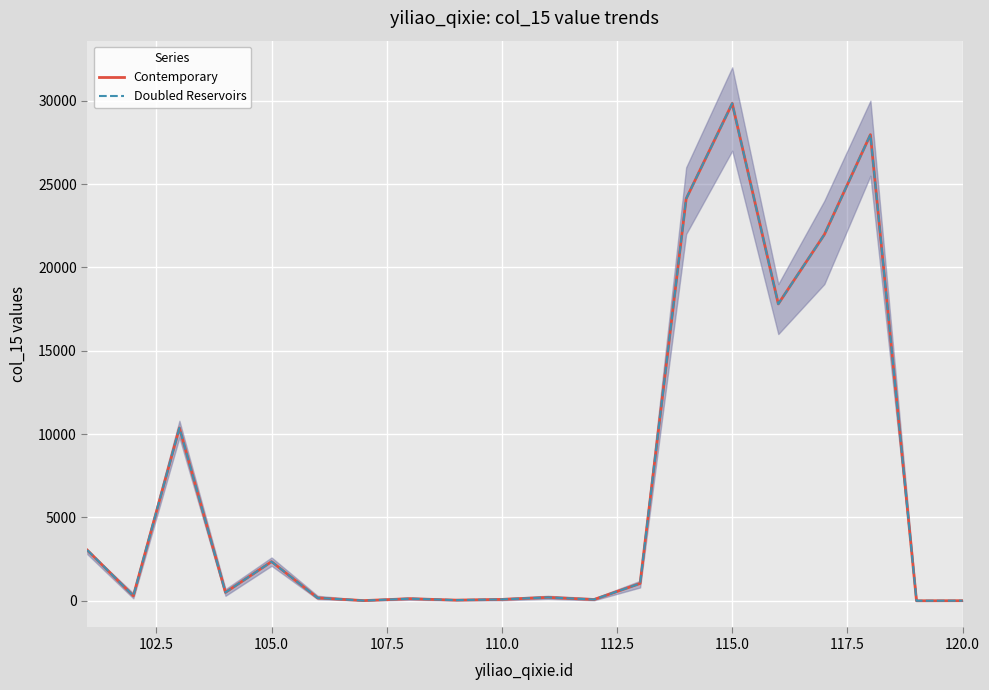

Is this an area chart (filled region under the line)?

No